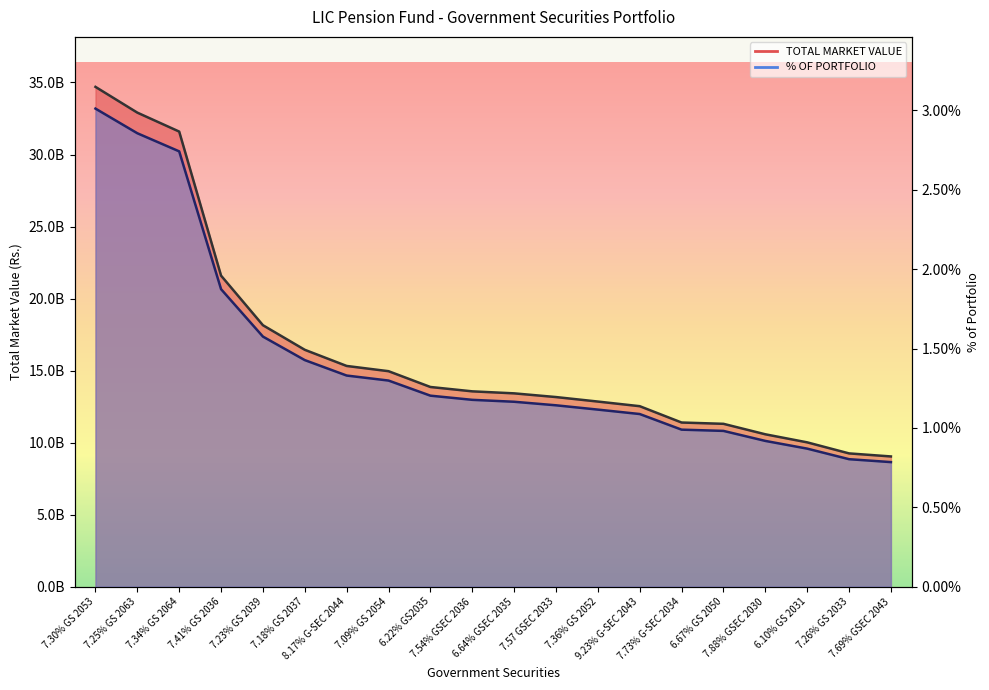

True or false: % OF PORTFOLIO has more than 1 interior local peaks.

False